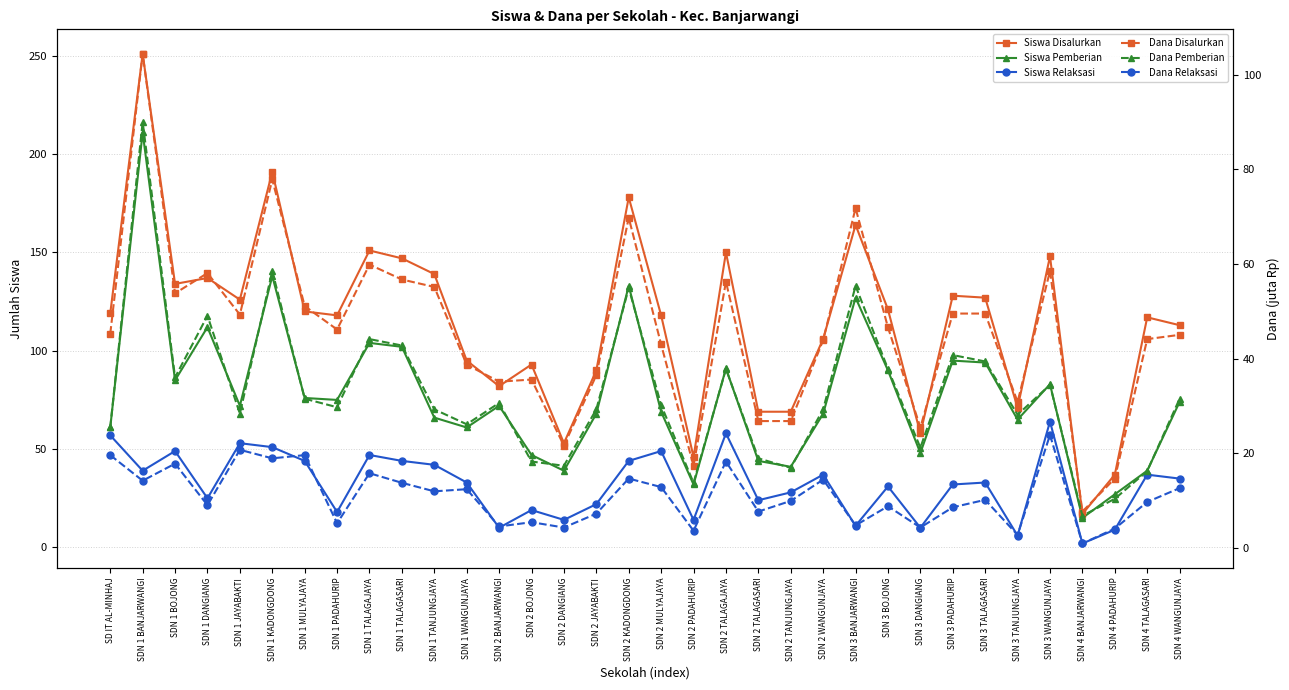

How many interior local peaks does the Siswa Pemberian series have?

10